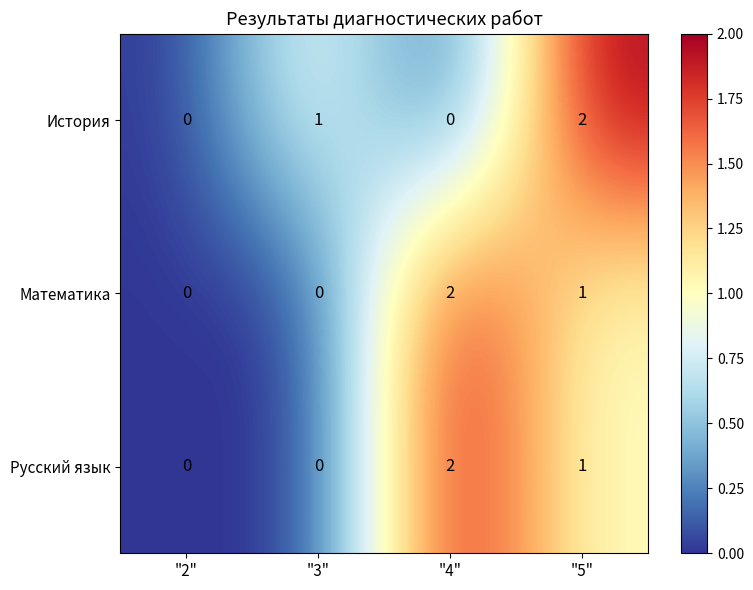

Reading left to right, list all the values displayed in this chart.

История: 0	1	0	2
Математика: 0	0	2	1
Русский язык: 0	0	2	1